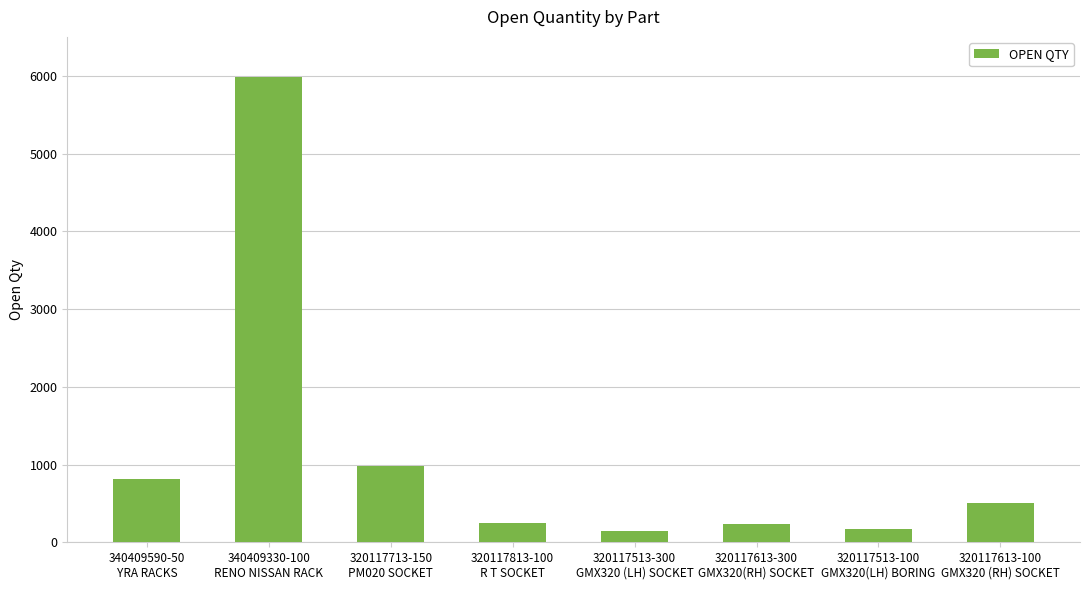

The chart shows a value of 809 at 340409590-50
YRA RACKS. True or false?

True